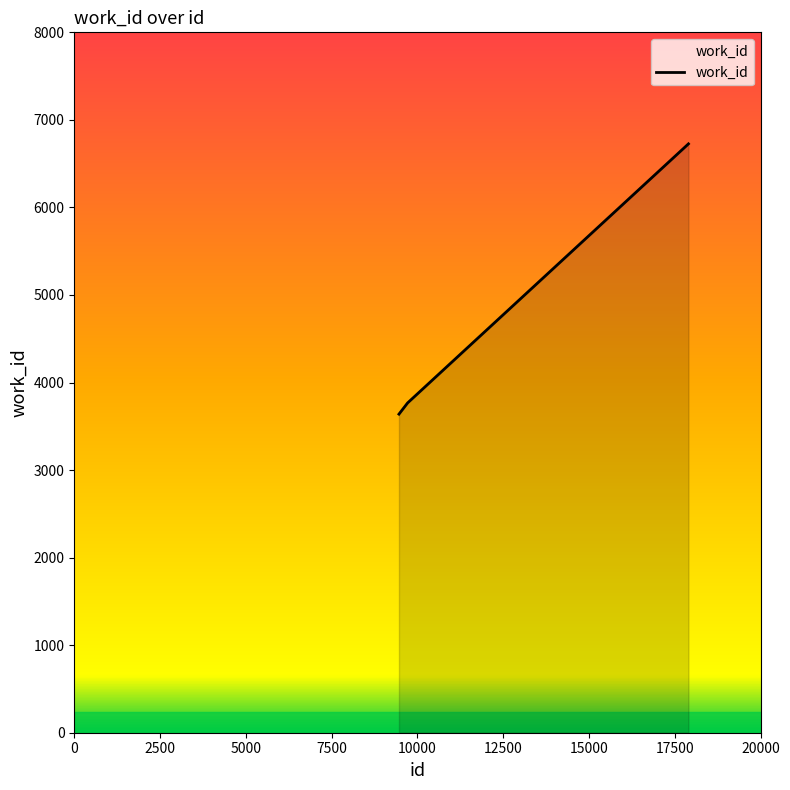

What is the average value?

4711